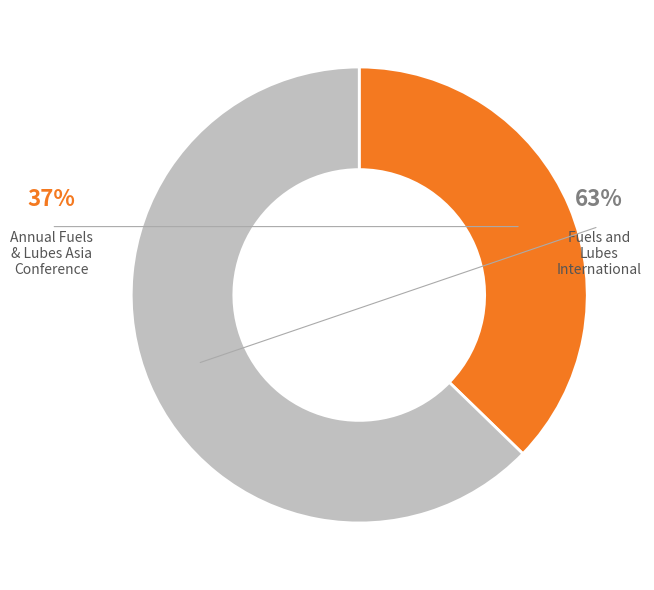

Combined, what portion of the pie is Fuels and Lubes International and Annual Fuels and Lubes Asia Conference?

100.0%